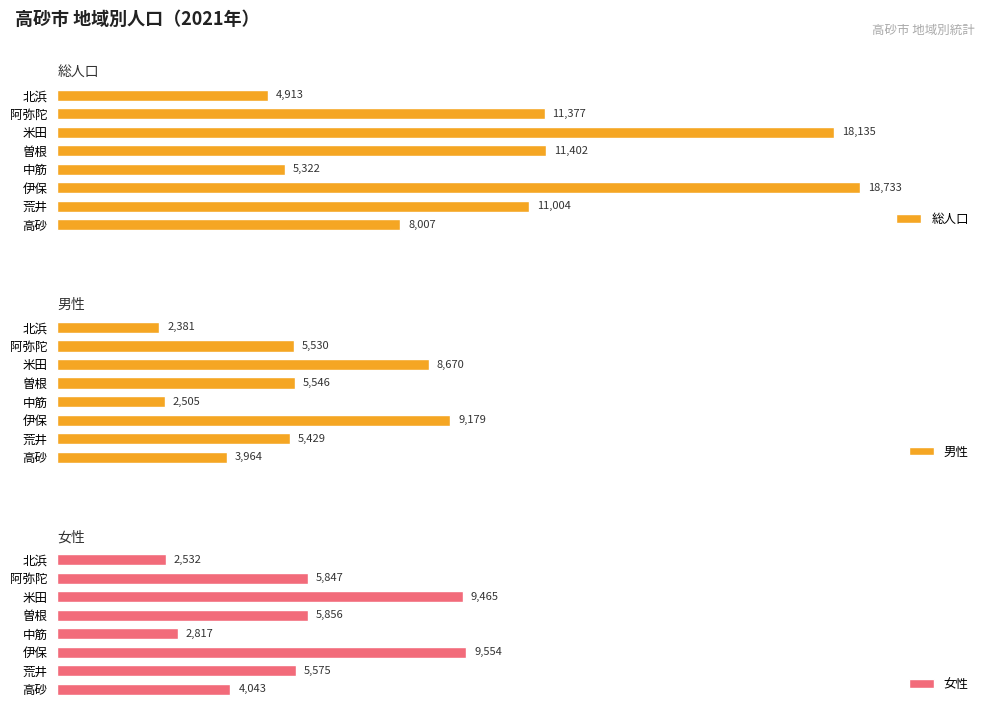

What is the average value of the 男性 series?

5400